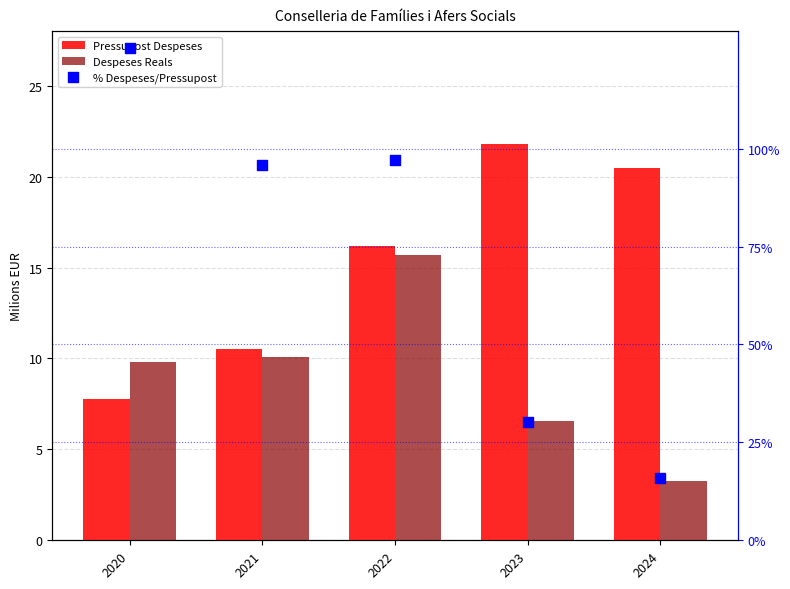

Is the value of Despeses Reals at 2023 greater than the value of % Despeses Reals / Pressupost at 2023?

No